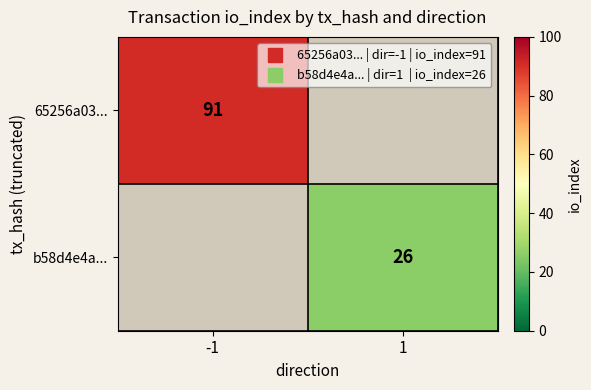

At how many categories does at least one series exceed 63?

1